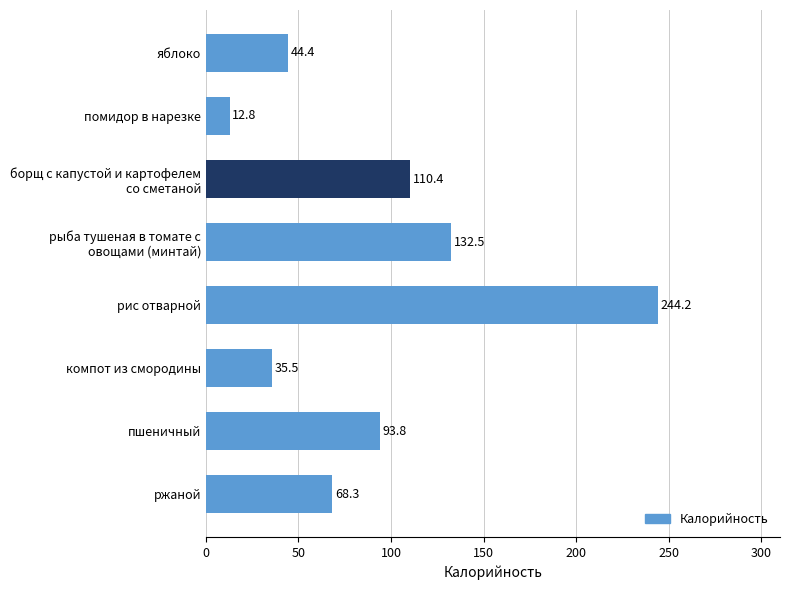

What is the difference between the maximum and minimum values?

231.4